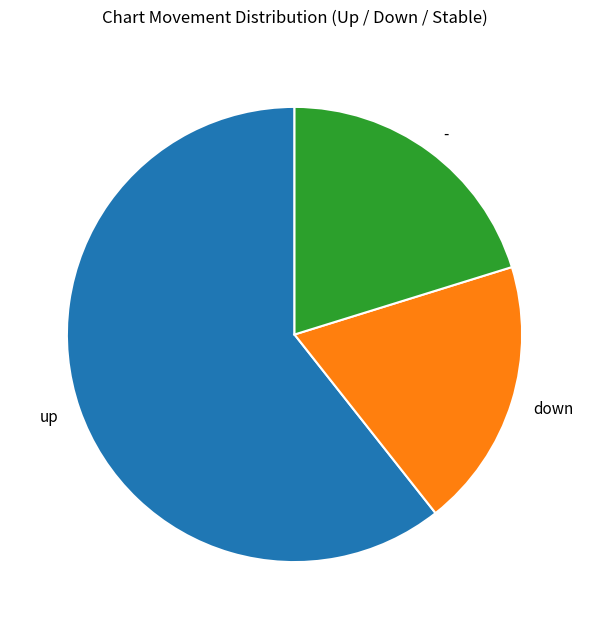

Which has a higher value, - or down?

-